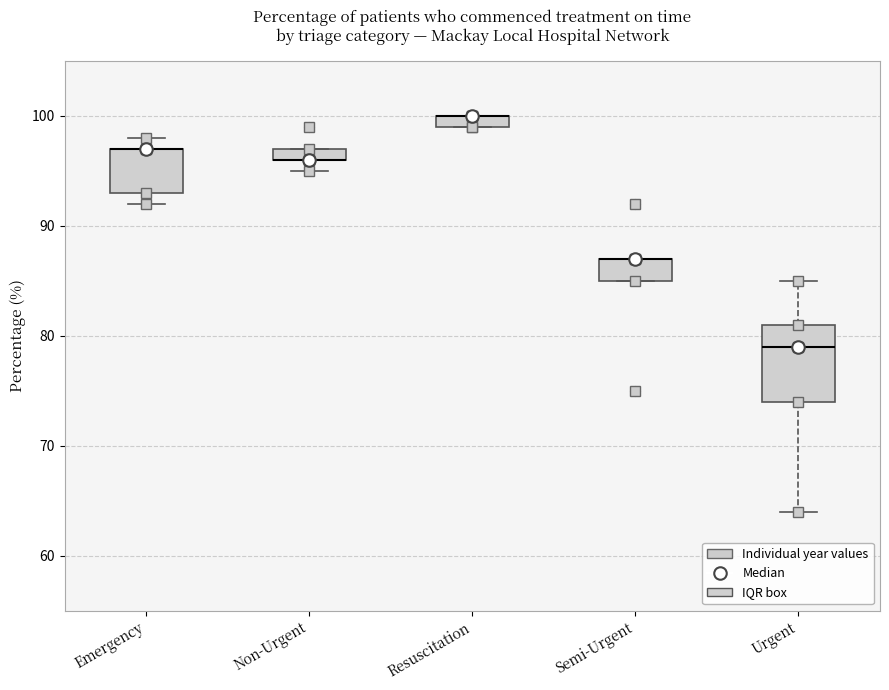

Where is the lower edge of the box for Non-Urgent on the y-axis? The values are not printed on the chart, so give them approximately, as read against the axis.

96